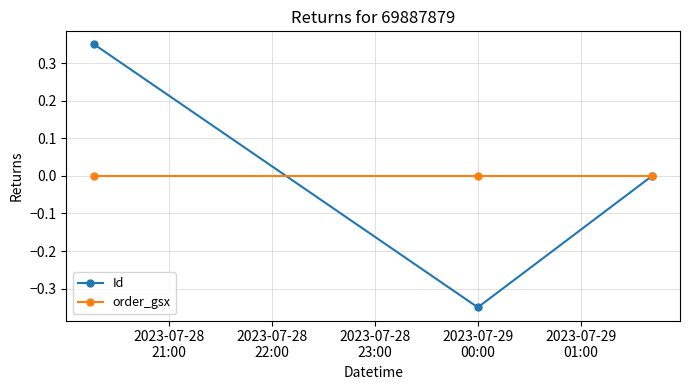

Which series has the largest range (max minus min)?

Id